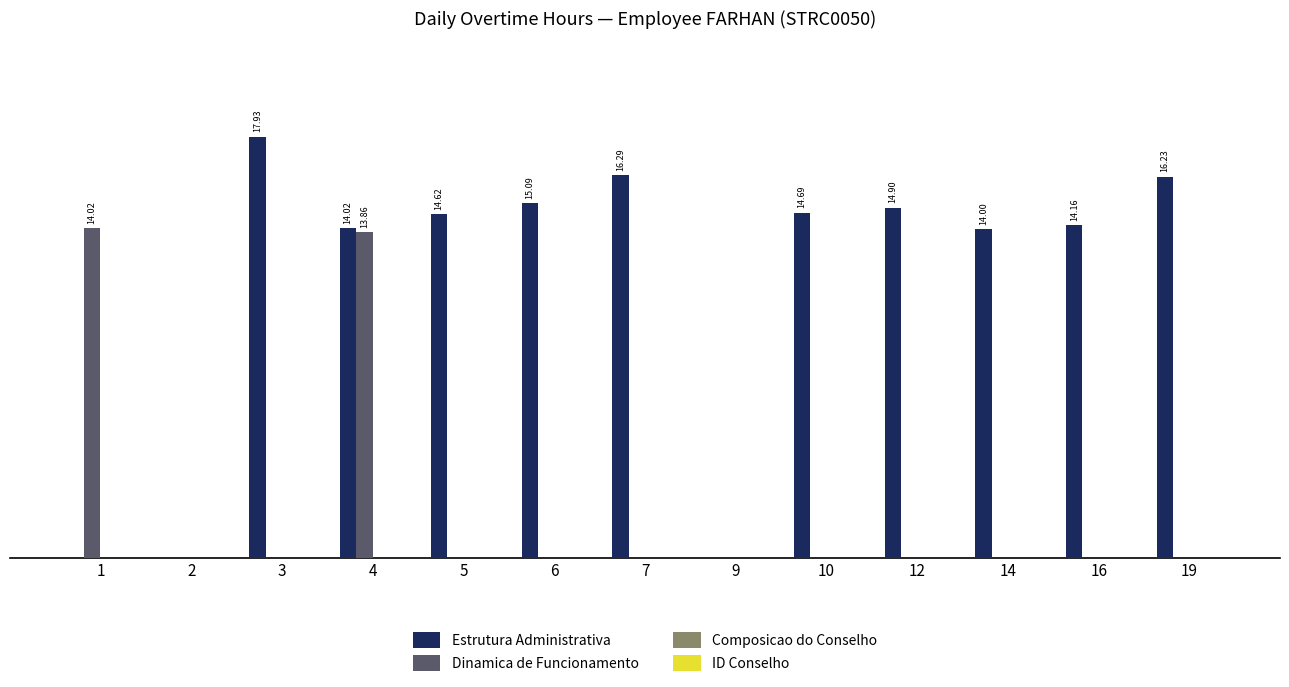

Which has a higher value, 14 or 4?

4